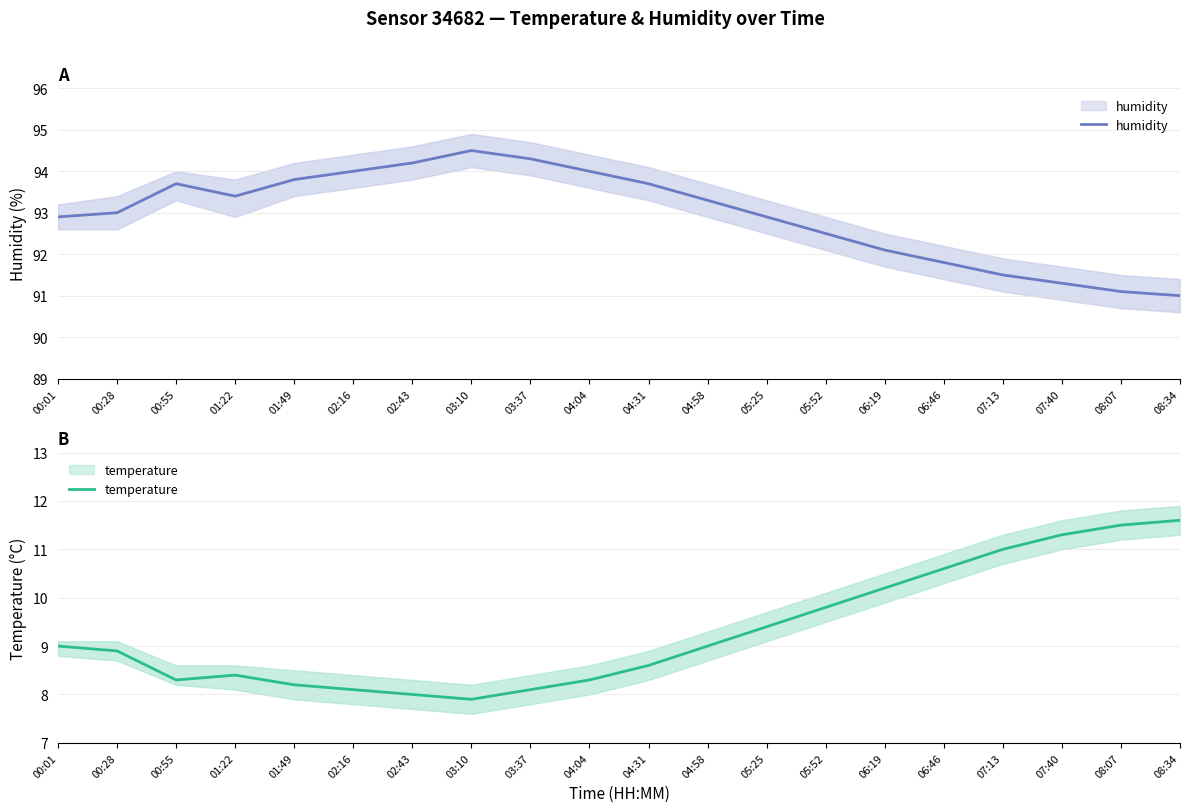

The value of humidity at 05:52 is 92.5. True or false?

True